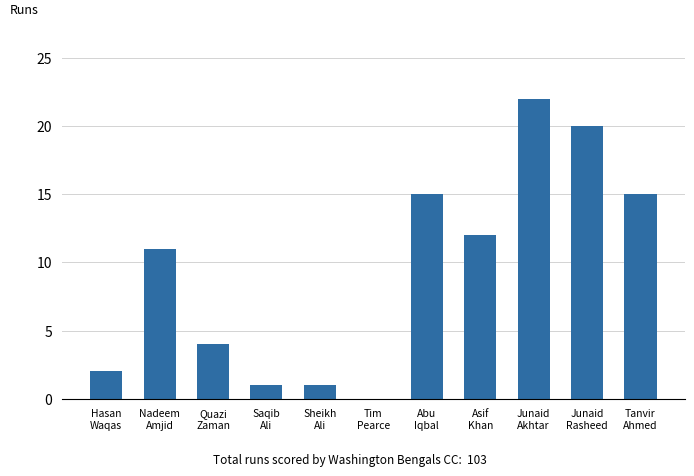

Between Tim
Pearce and Nadeem
Amjid, which is larger?

Nadeem
Amjid